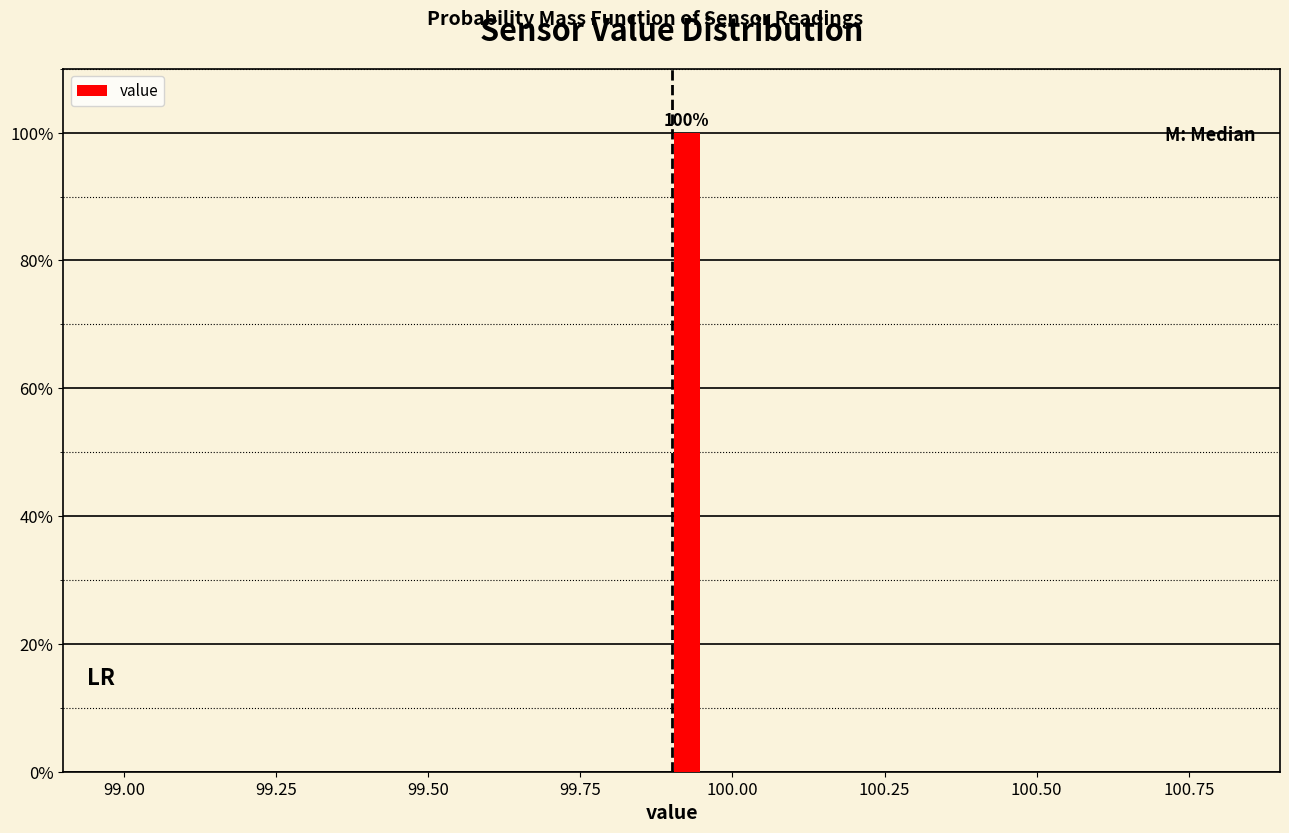

Read against the x-axis, roughly where is the centre of the tallest bar?

99.95